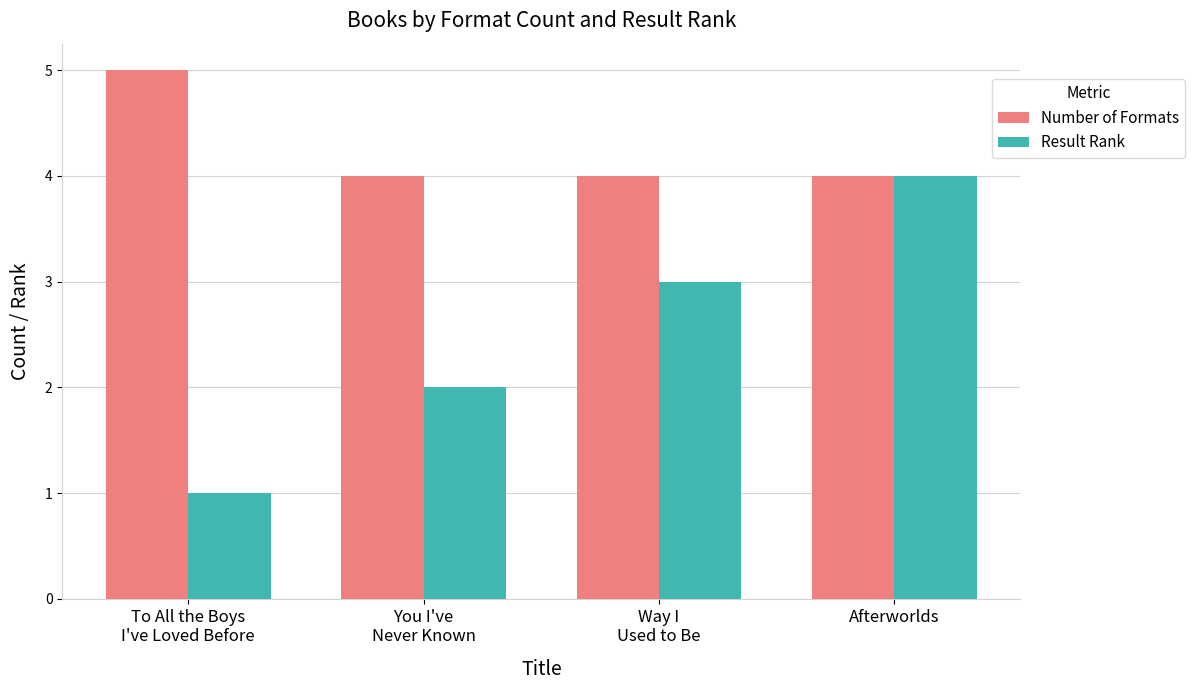

Which series has the largest total across all categories?

Number of Formats